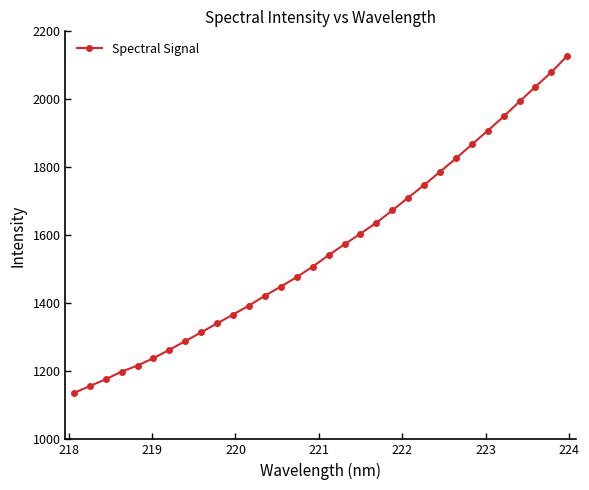

What is the difference between the maximum and minimum values?

991.3